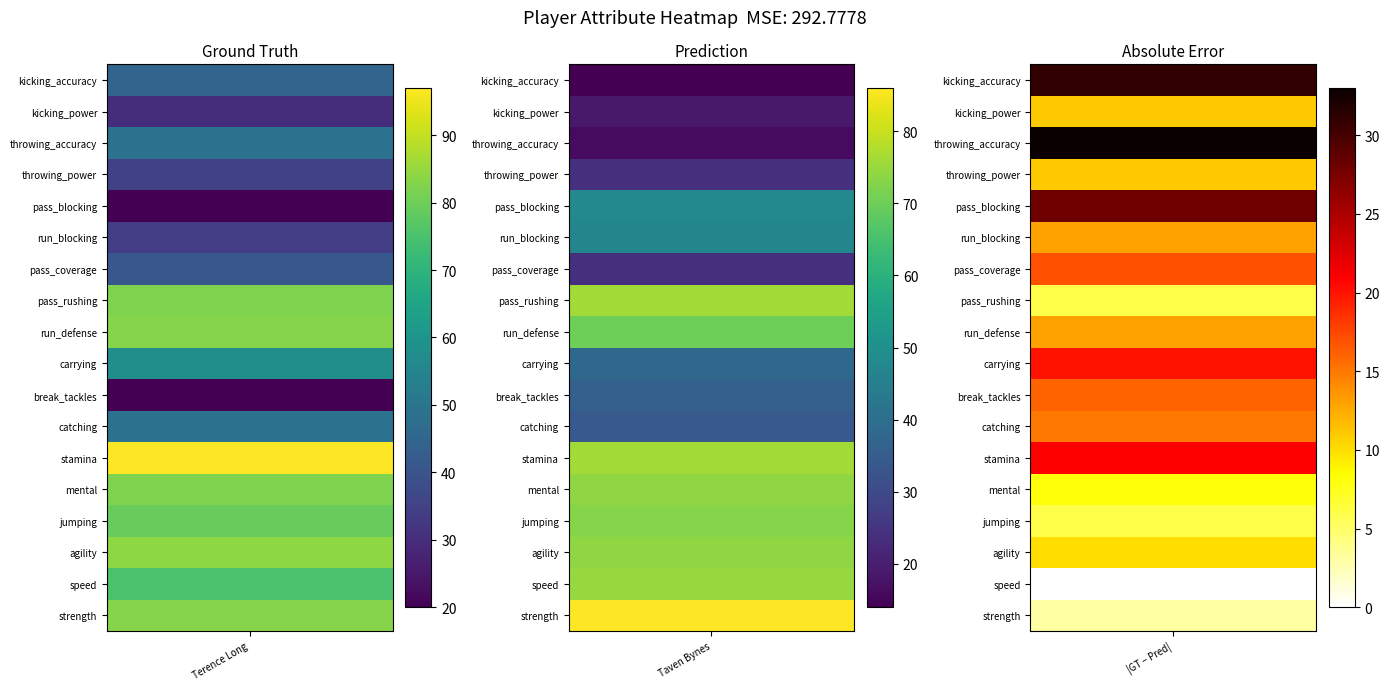

Rank the series at strength from lowest to highest value.

Terence Long, Taven Bynes